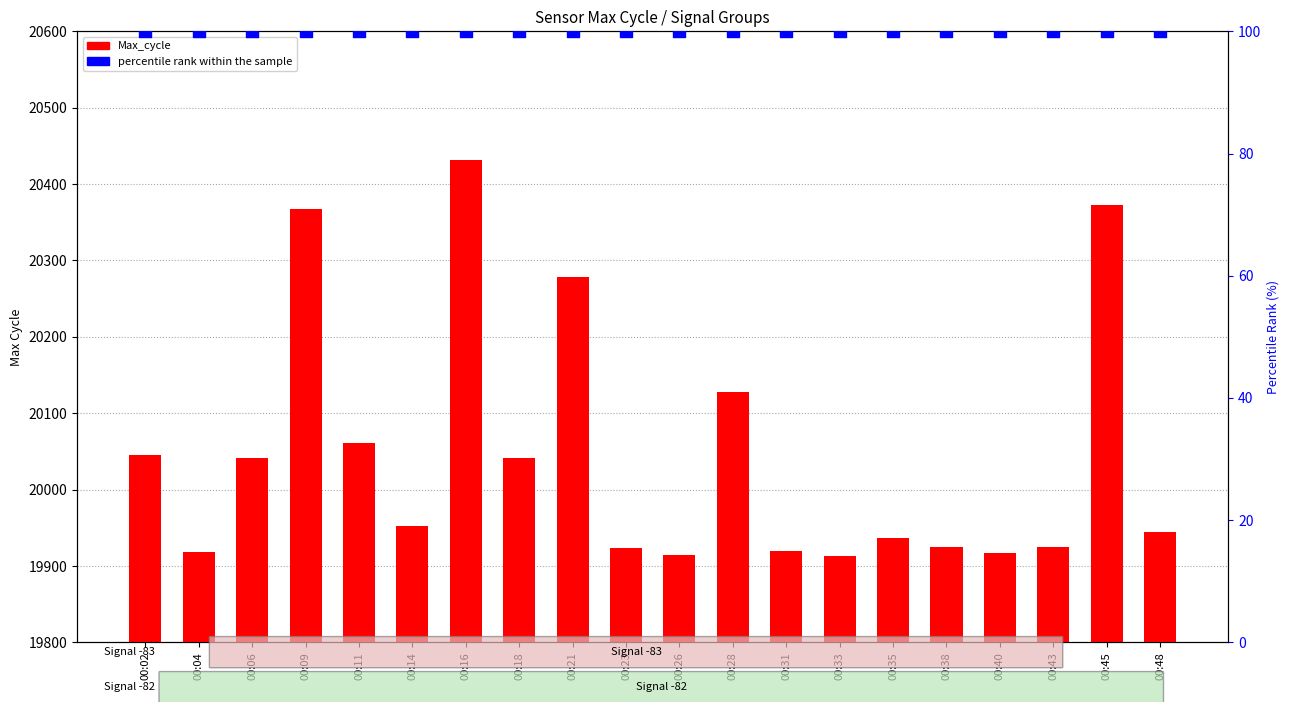

Which series reaches the maximum Y coordinate?

Max_cycle